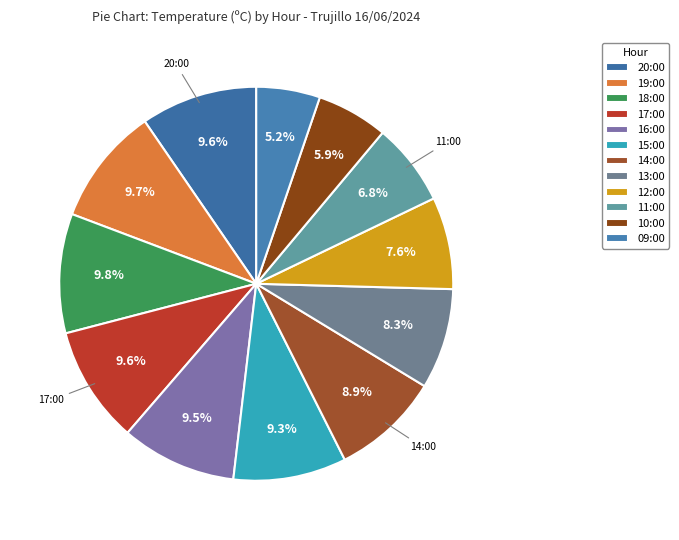

What percentage is NOT represented by 13:00?

91.7%